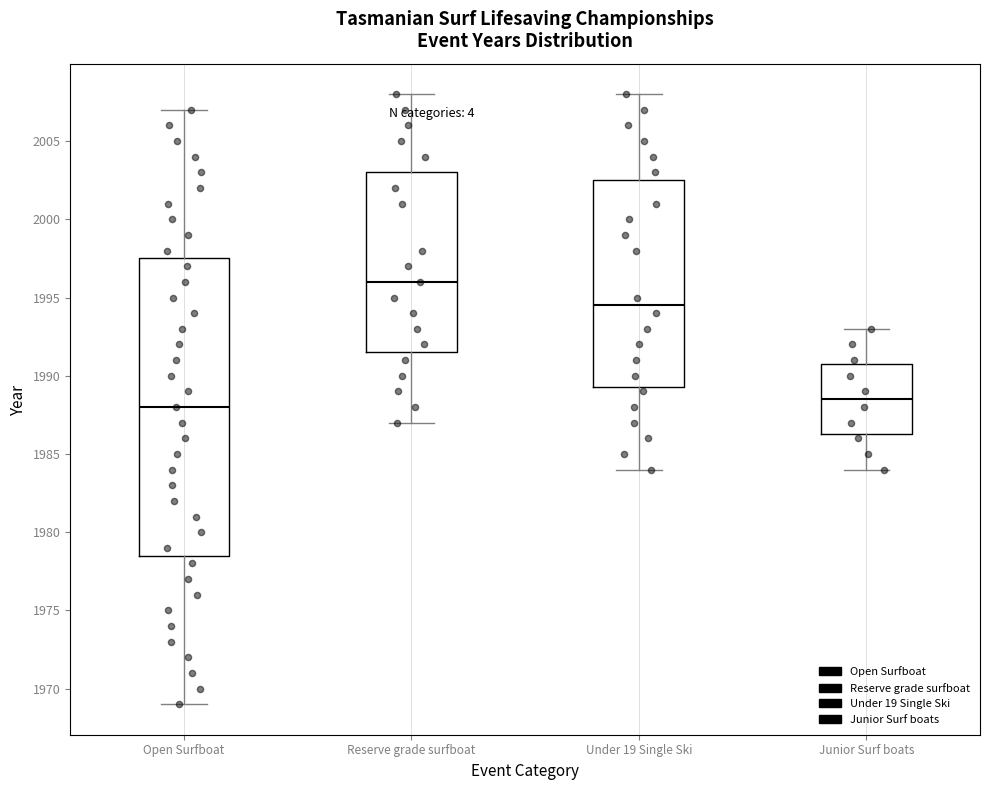

Reading left to right, read every box against the y-axis: the position of its median line, the range the box covers, and the ends of its whiskers. The values are not printed on the chart, so give them approximately, as read against the axis.

Open Surfboat: median 1988.0, box 1978.5 to 1997.5, whiskers 1969.0 to 2007.0
Reserve grade surfboat: median 1996.0, box 1991.5 to 2003.0, whiskers 1987.0 to 2008.0
Under 19 Single Ski: median 1994.5, box 1989.5 to 2002.5, whiskers 1984.0 to 2008.0
Junior Surf boats: median 1988.5, box 1986.5 to 1991.0, whiskers 1984.0 to 1993.0